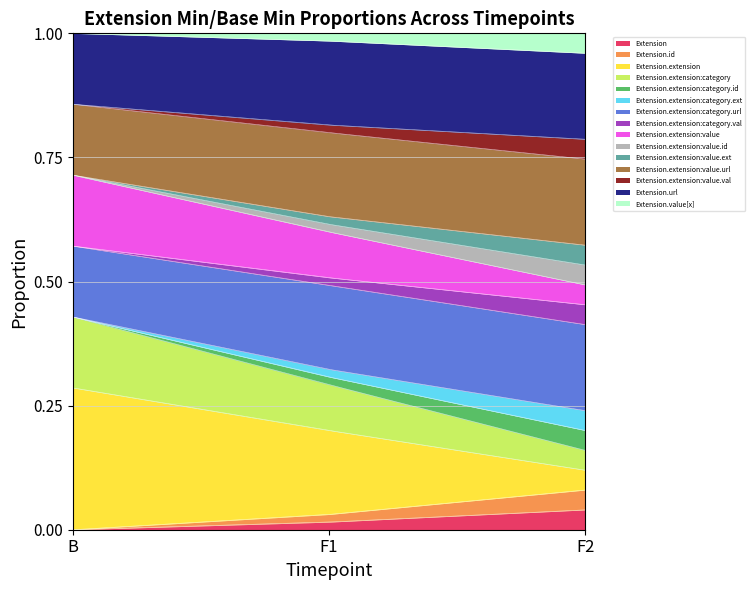

Is the value of Extension.extension:value at 0 greater than the value of Extension.value[x] at 0?

Yes